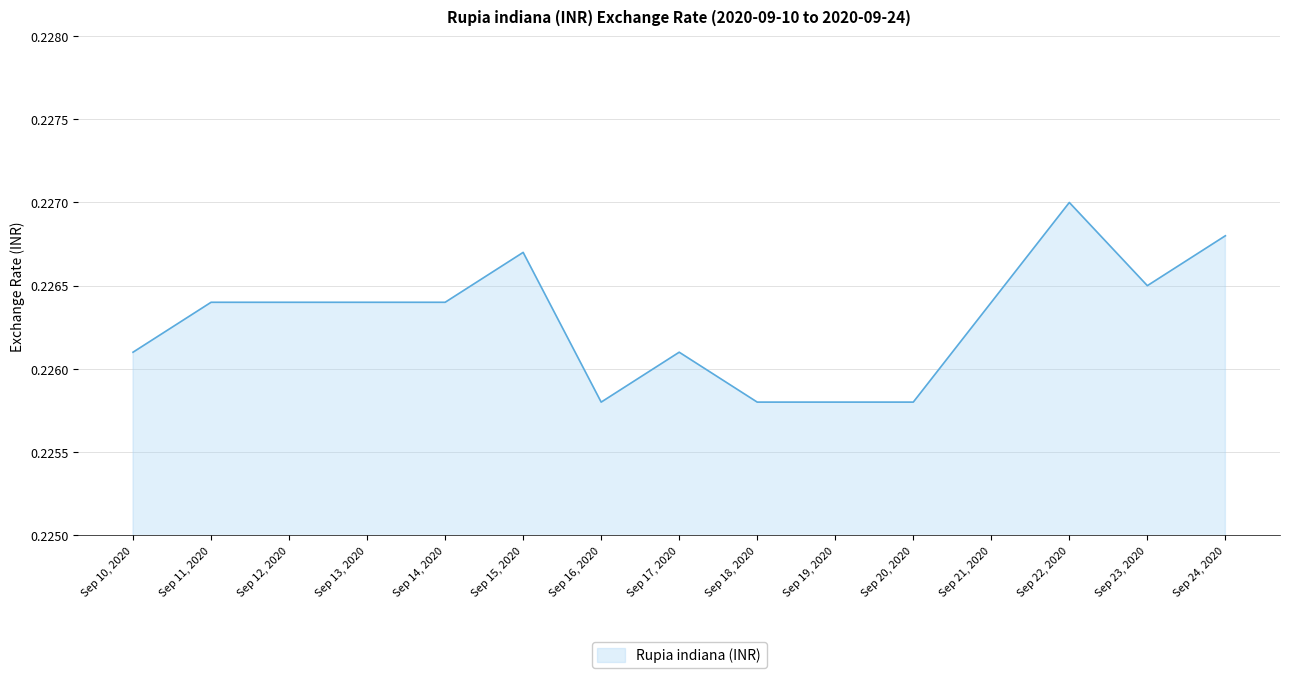

Between Sep 23, 2020 and Sep 21, 2020, which is larger?

Sep 23, 2020